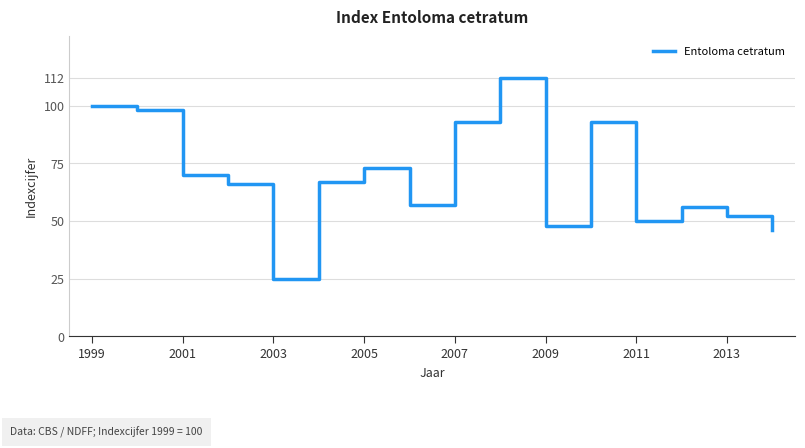

What is the minimum value shown in the chart?

25